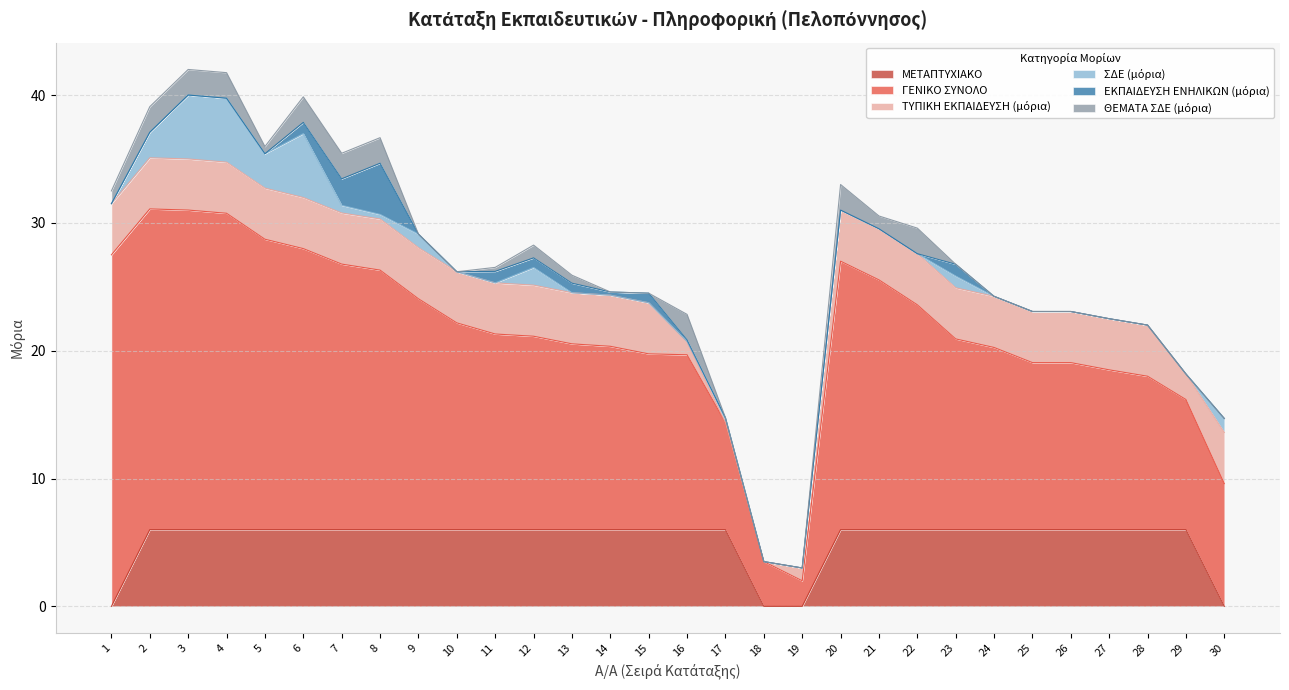

Rank the categories by ΓΕΝΙΚΟ ΣΥΝΟΛΟ value from highest to lowest.

1, 2, 3, 4, 5, 6, 20, 7, 8, 21, 9, 22, 10, 11, 12, 23, 13, 14, 24, 15, 16, 25, 26, 27, 28, 29, 30, 17, 18, 19